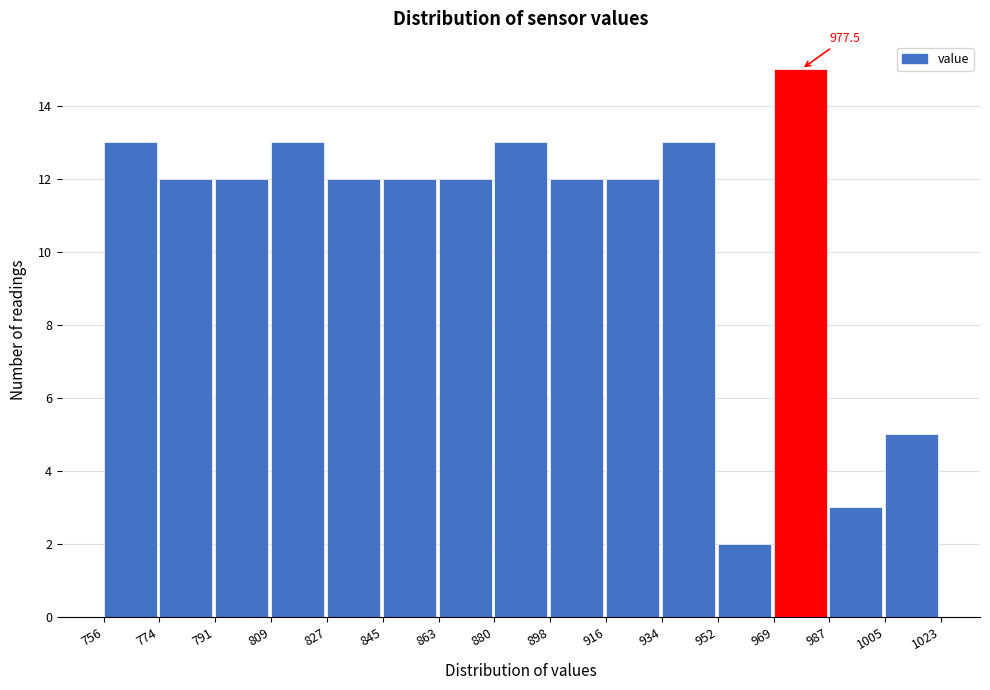

Over which range of the x-axis is the bar tallest?

969 to 987